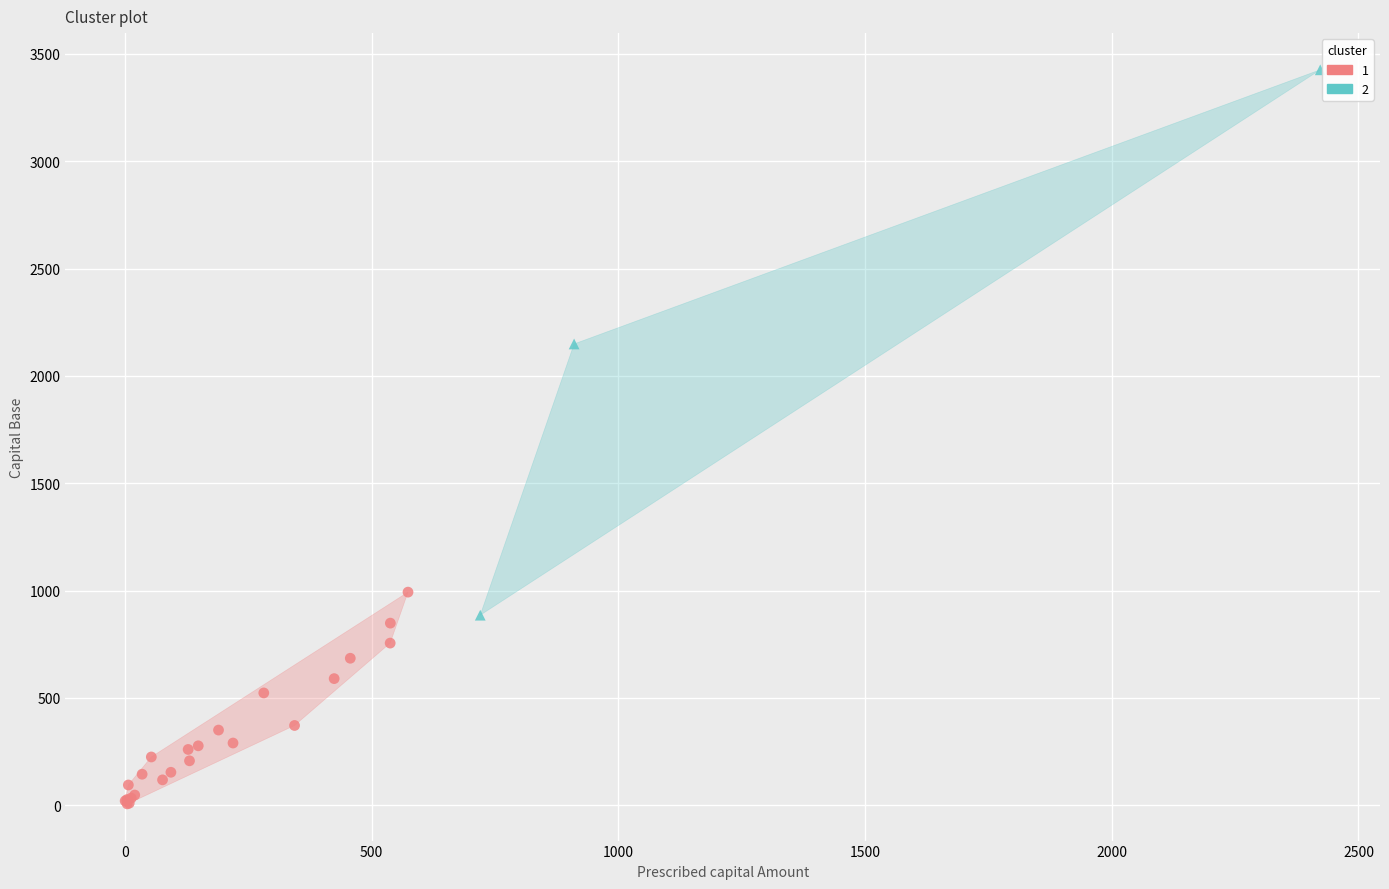

Which series has the largest Y range (max minus min)?

2